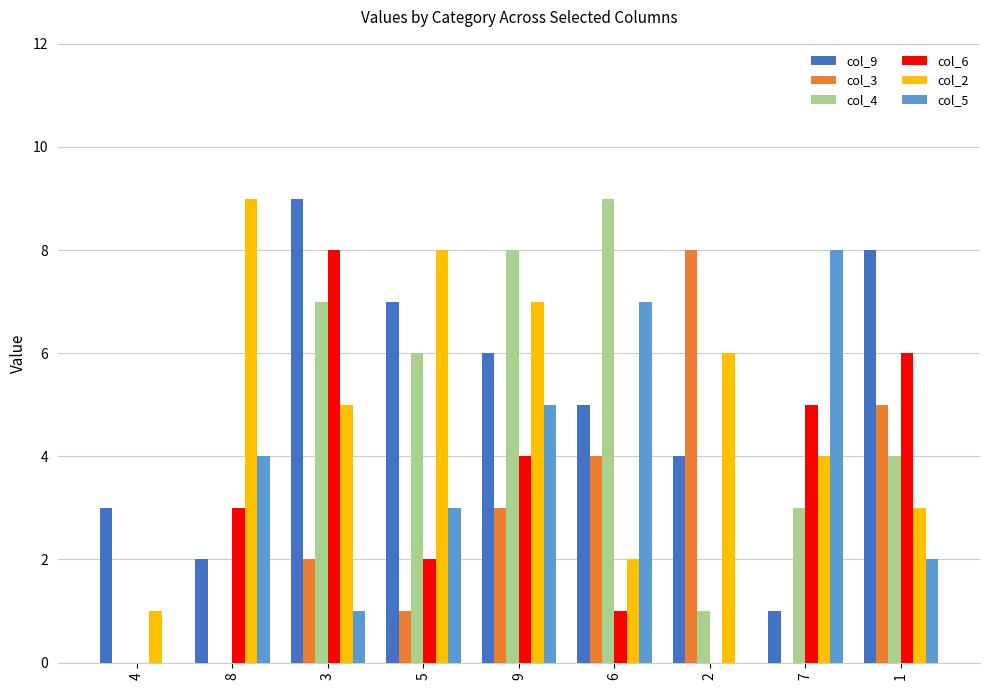

What is the total value across all series at 6?

28